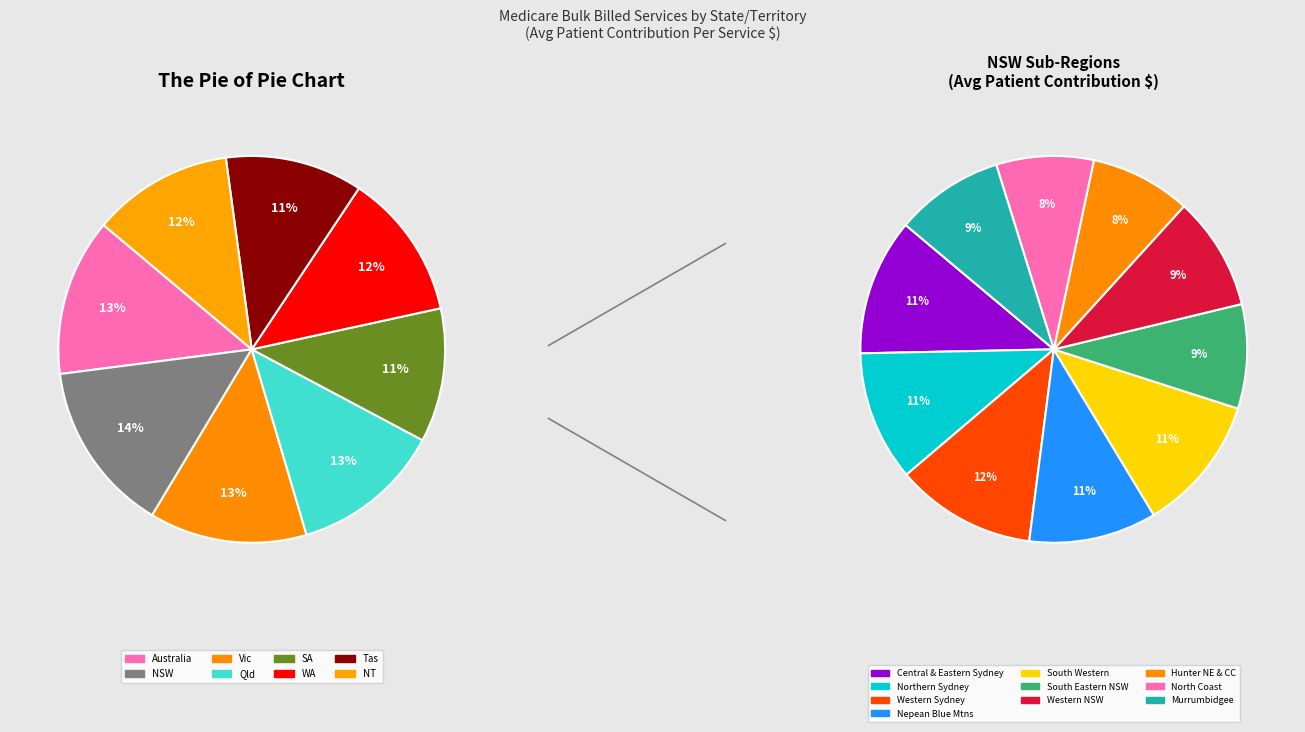

How many segments does this pie chart have?

8